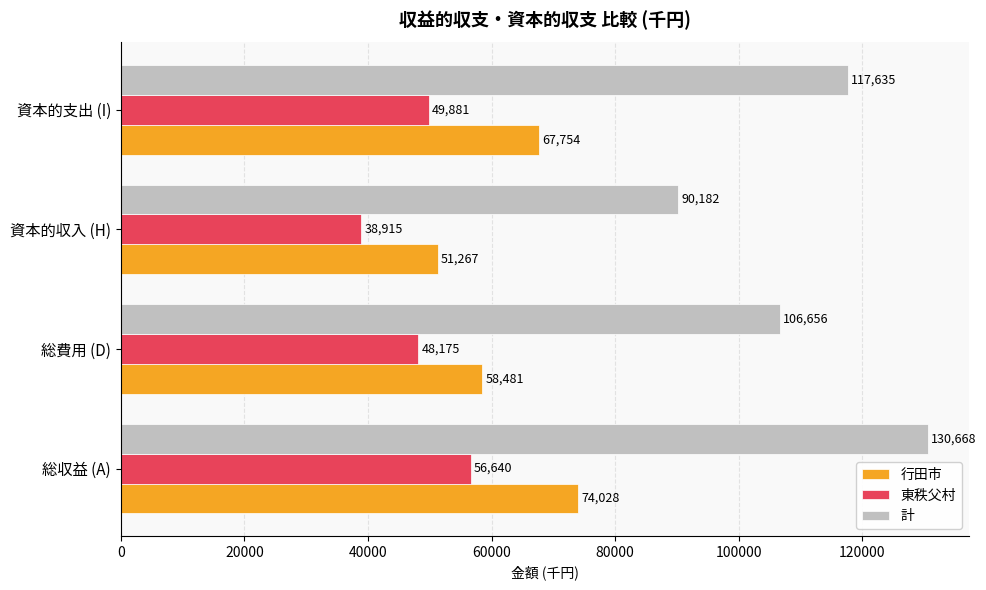

Between 総収益 (A) and 総費用 (D), which series saw the biggest shift?

計